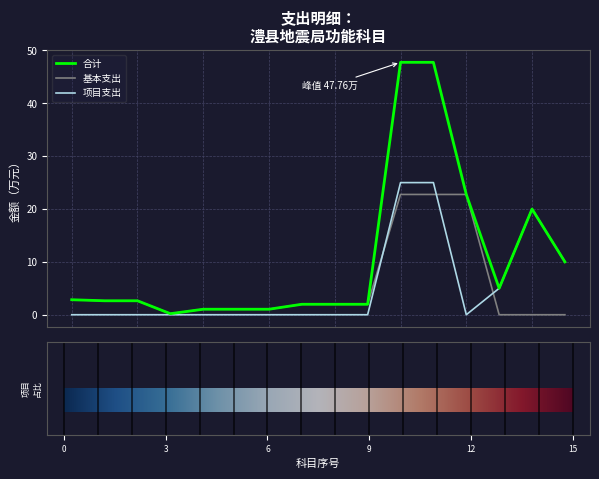

What is the highest value of the 基本支出 series?

22.8